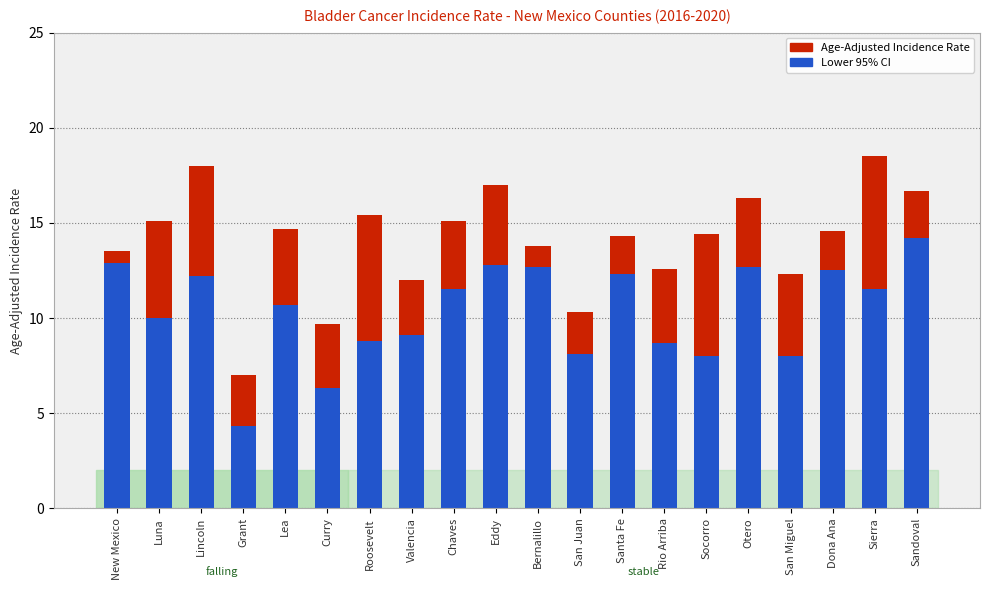

Is it true that the value at San Miguel is 12.3?

True